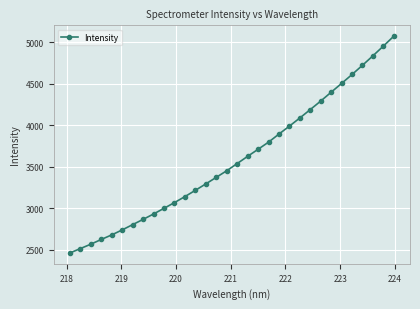

What is the maximum value shown in the chart?

5072.1